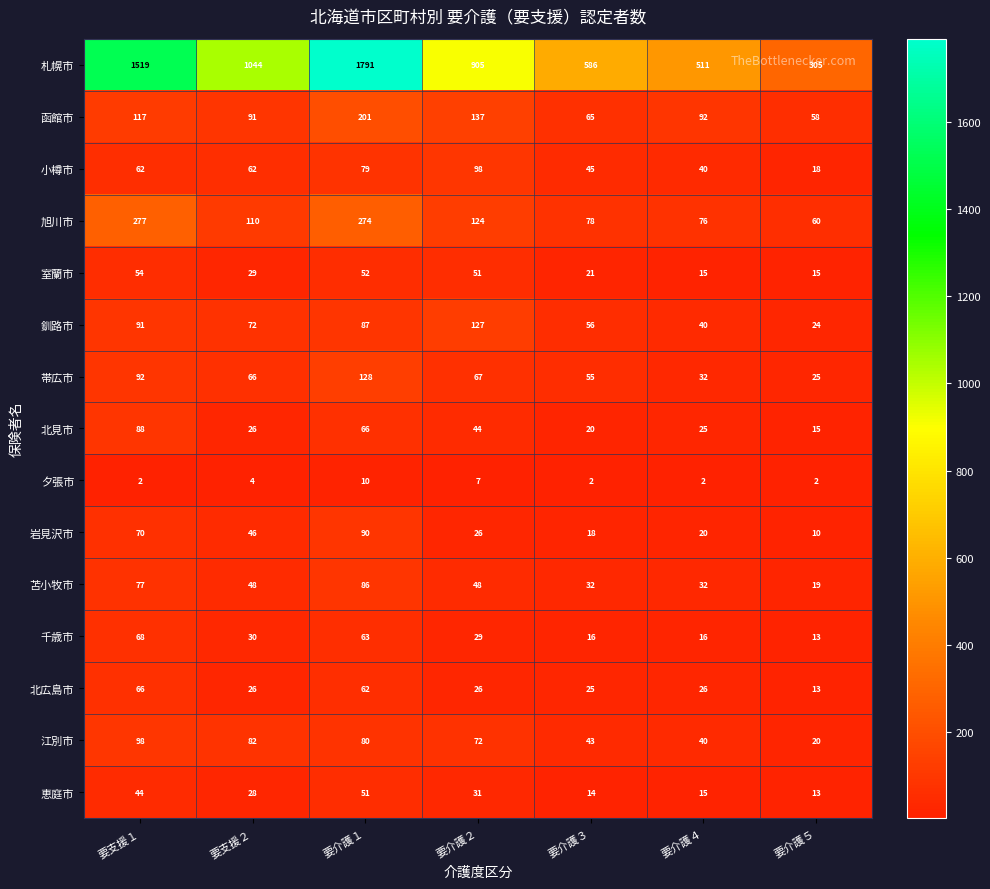

The 札幌市 series shows 1767 at 要支援２. True or false?

False